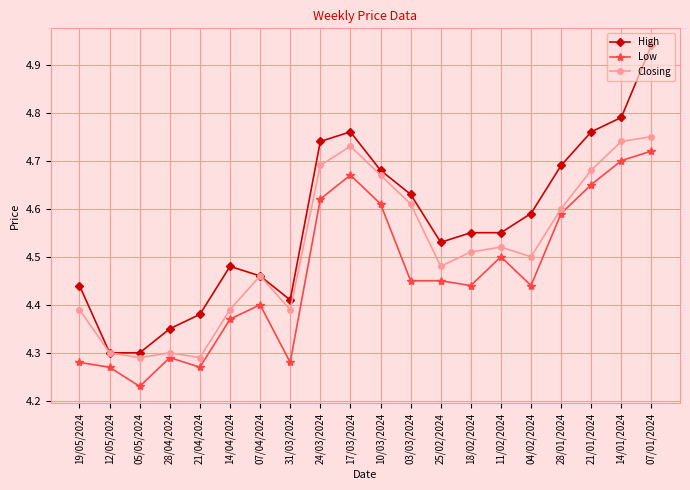

True or false: Closing has a value of 4.4 at 19/05/2024.

True